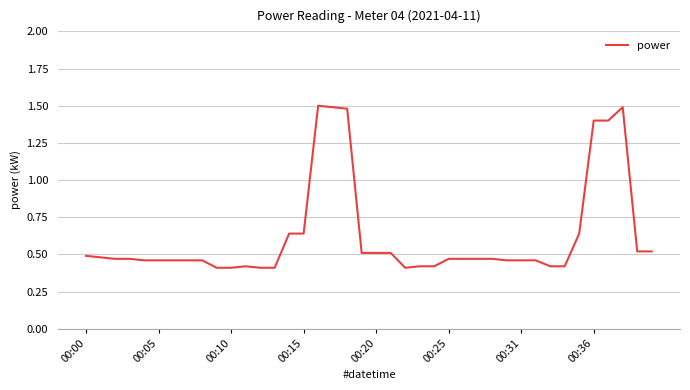

What is the difference between the maximum and minimum values?

1.1